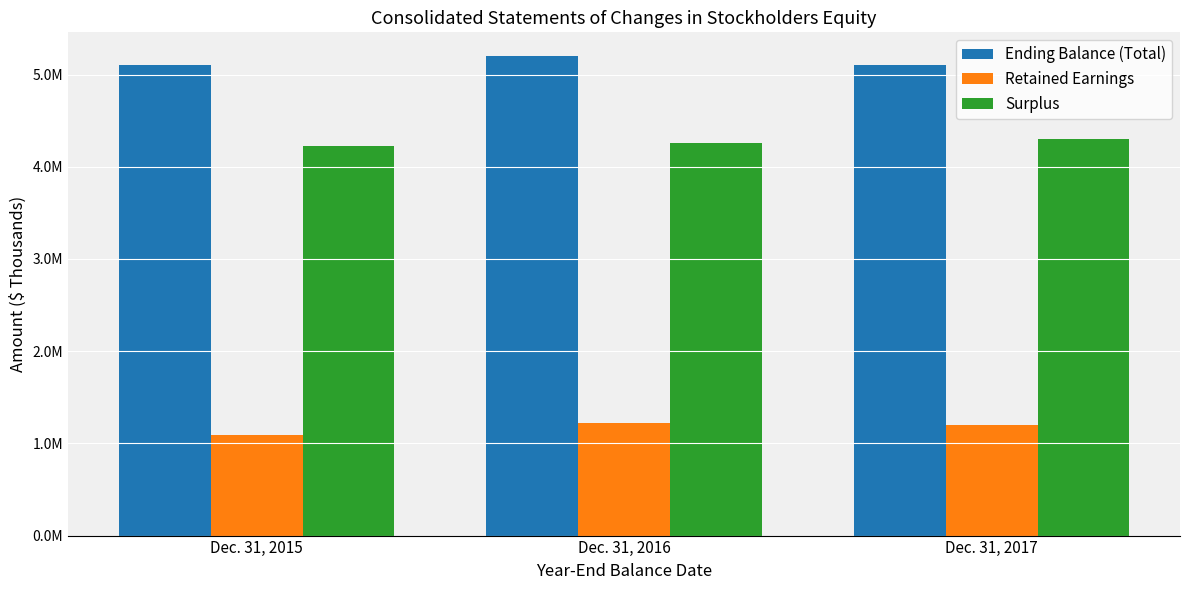

Where is Surplus nearest to the value 4263829?

Dec. 31, 2016